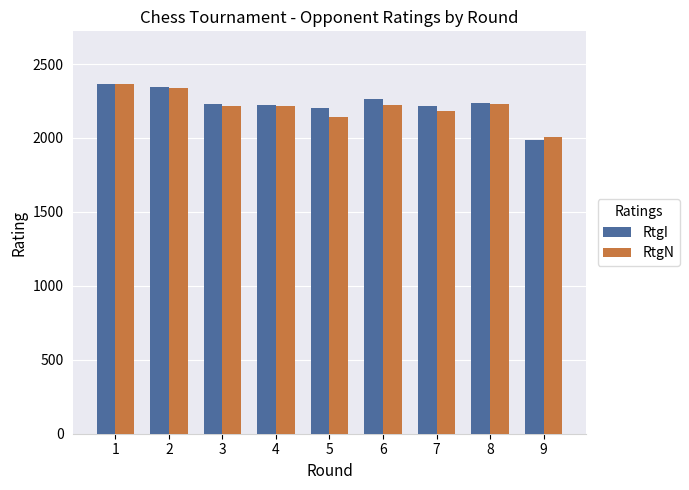

What is the value of the RtgN bar at the 1st from the left?

2365